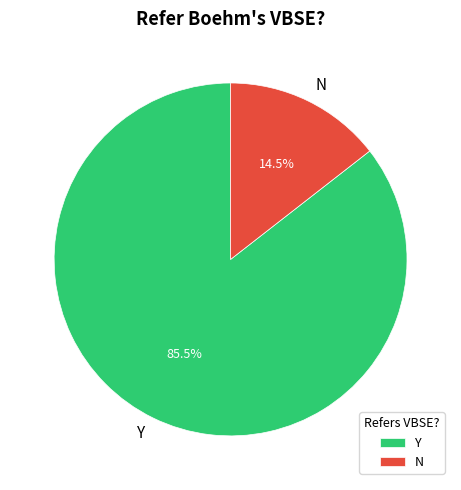

Count the number of slices in the pie.

2